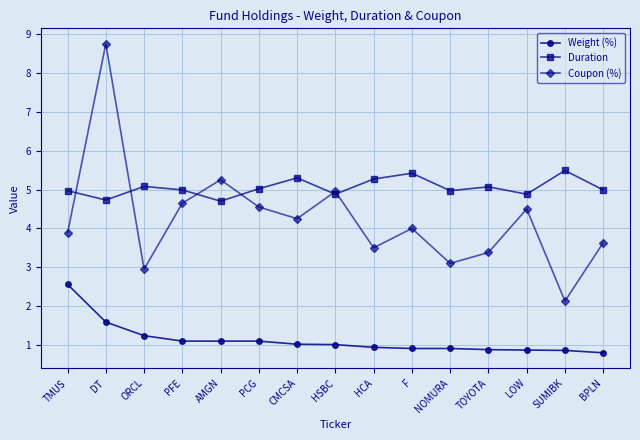

Rank the series by their maximum value, from lowest to highest.

Weight (%), Duration, Coupon (%)